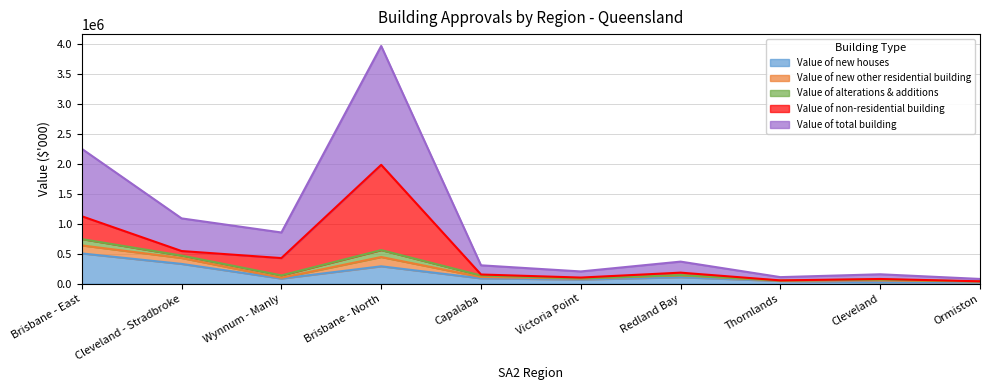

Read the Value of new houses value at Victoria Point, to the nearest 100.

68900